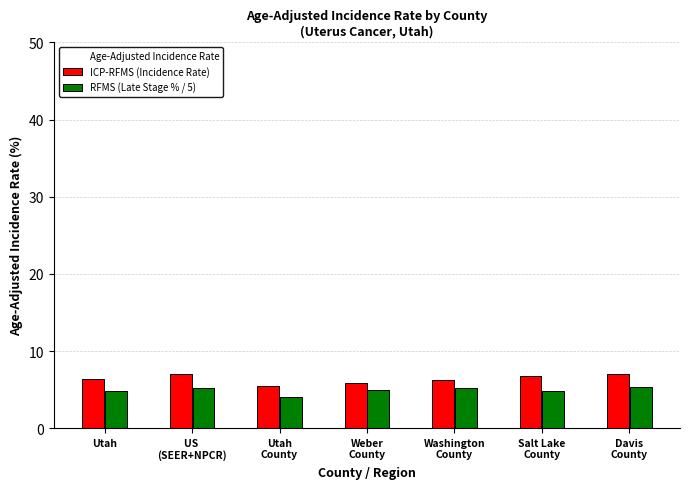

What is the average value of the ICP-RFMS (Incidence Rate) series?

6.4